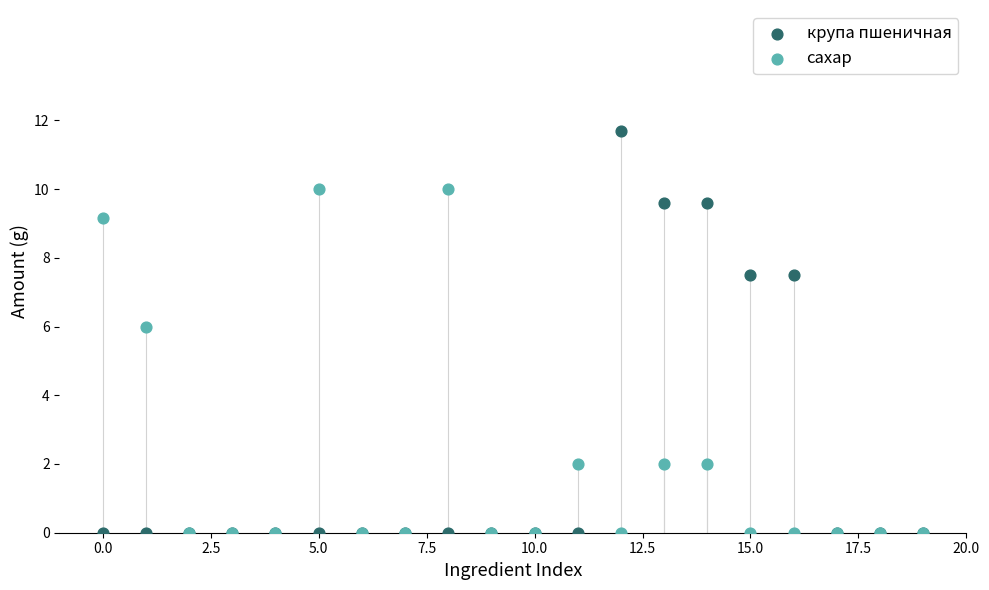

In the крупа пшеничная series, what Y value is closest to 5?

7.5